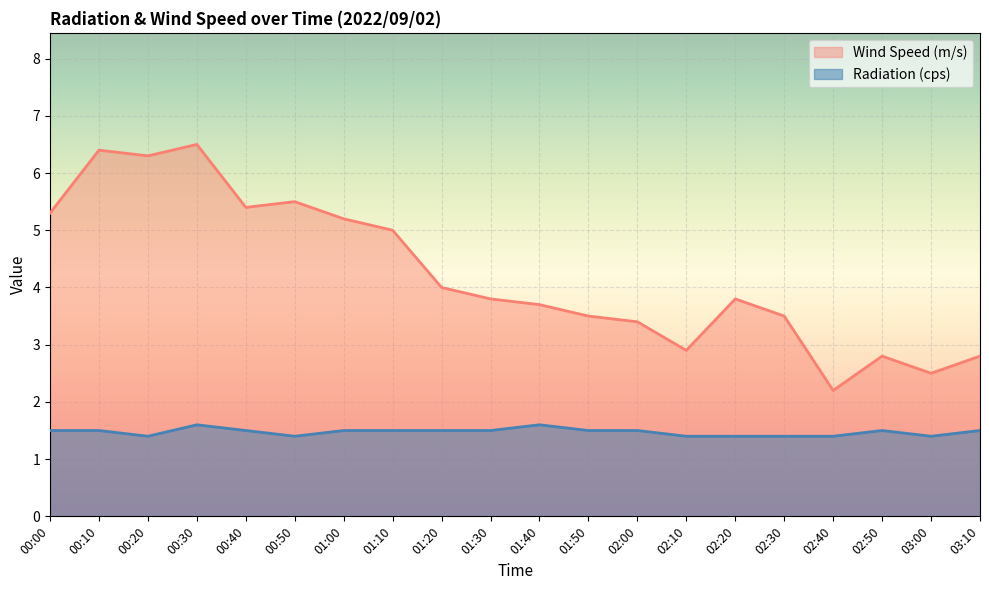

Reading left to right, transcribe all the data shown in this chart.

Wind Speed (m/s): 00:00=5.3	00:10=6.4	00:20=6.3	00:30=6.5	00:40=5.4	00:50=5.5	01:00=5.2	01:10=5.0	01:20=4.0	01:30=3.8	01:40=3.7	01:50=3.5	02:00=3.4	02:10=2.9	02:20=3.8	02:30=3.5	02:40=2.2	02:50=2.8	03:00=2.5	03:10=2.8
Radiation (cps): 00:00=1.5	00:10=1.5	00:20=1.4	00:30=1.6	00:40=1.5	00:50=1.4	01:00=1.5	01:10=1.5	01:20=1.5	01:30=1.5	01:40=1.6	01:50=1.5	02:00=1.5	02:10=1.4	02:20=1.4	02:30=1.4	02:40=1.4	02:50=1.5	03:00=1.4	03:10=1.5